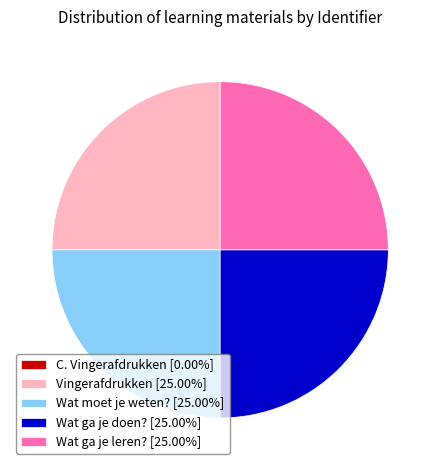

Is Wat ga je leren? [25.00%] the majority of the pie?

No